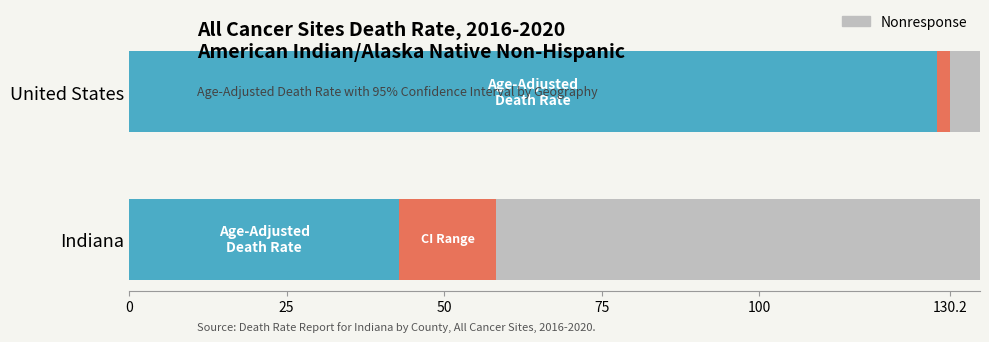

What is the total value across all series at Indiana?

135.0